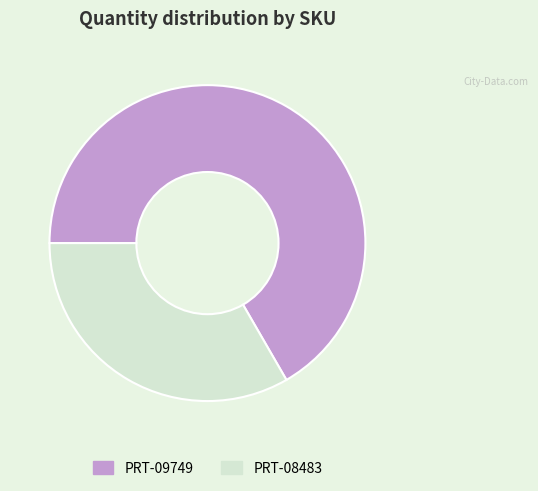

What is the smallest slice in the pie chart?

PRT-08483